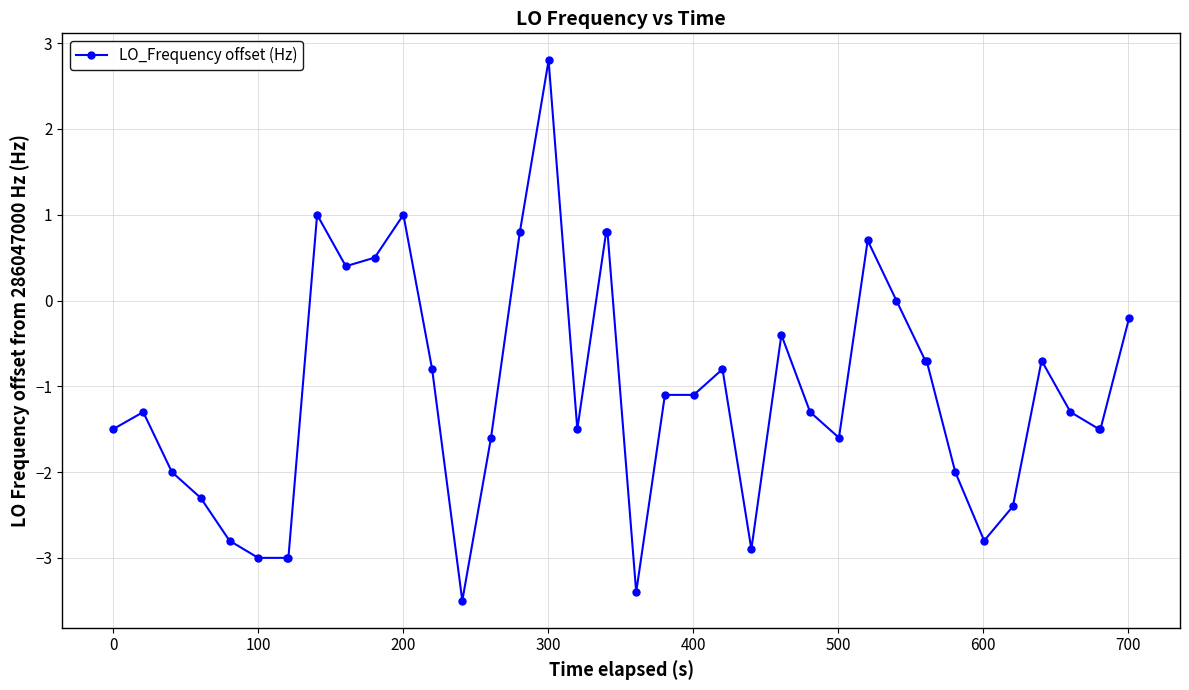

What is the difference between the maximum and minimum values?

6.3